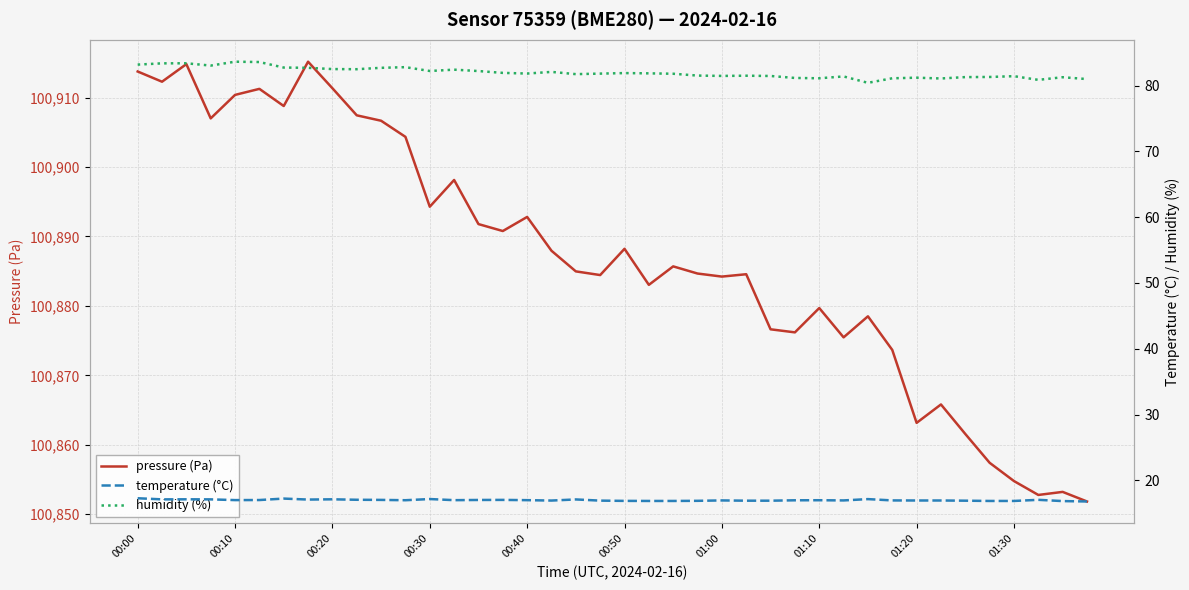

What is the value of the humidity (%) point at the 14th from the left?

82.4